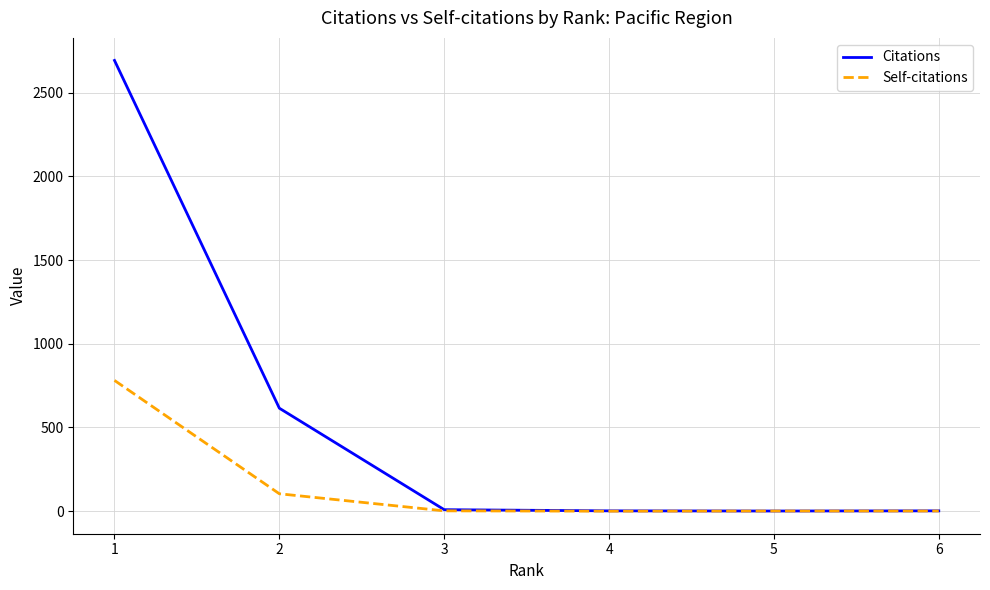

What is the maximum value for Citations?

2692